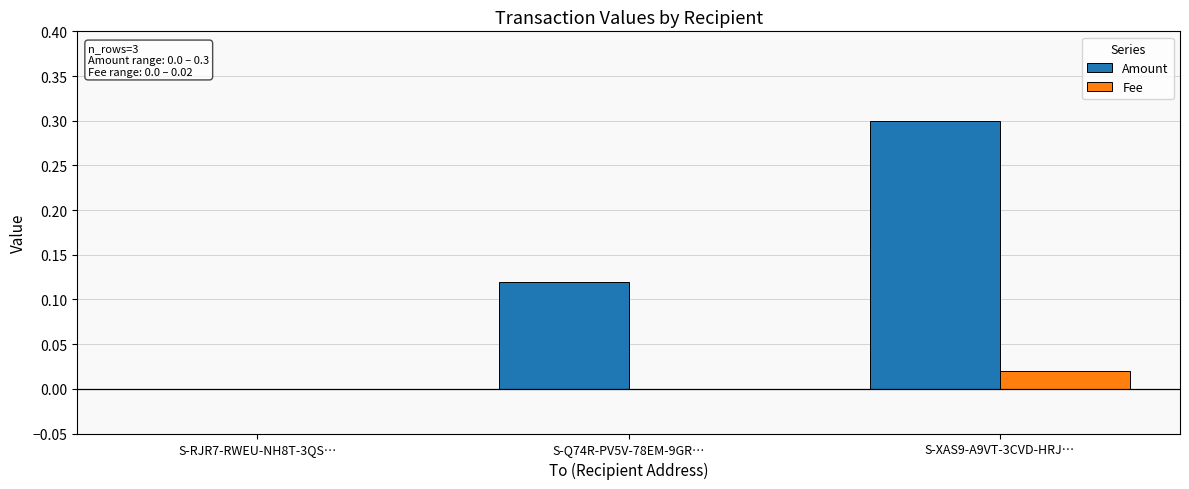

Which series has the largest range (max minus min)?

Amount